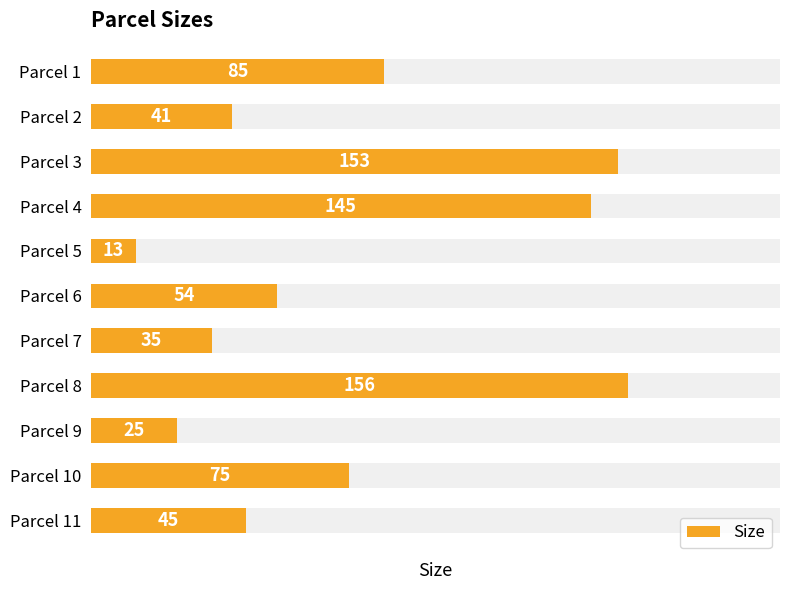

The value at Parcel 6 is 17. True or false?

False